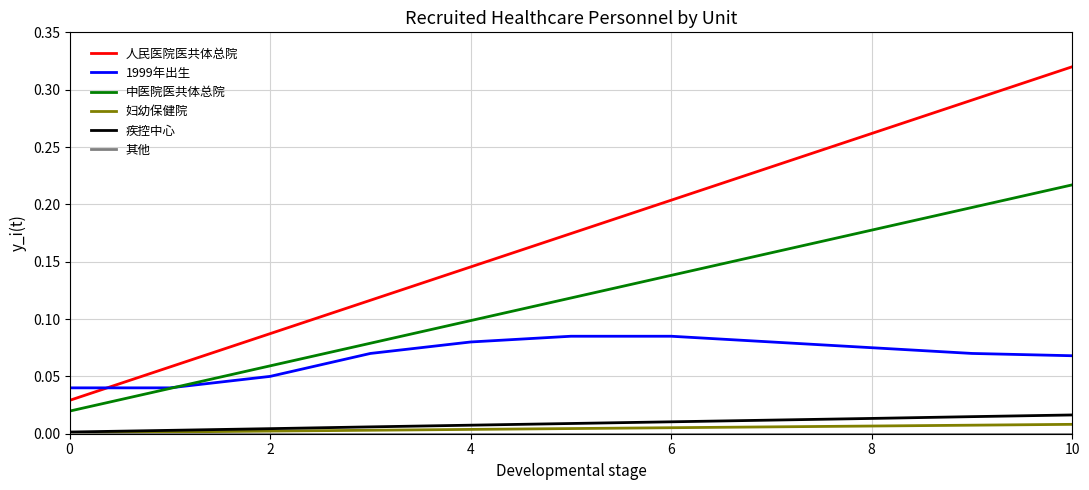

At how many categories does at least one series exceed 0?

11